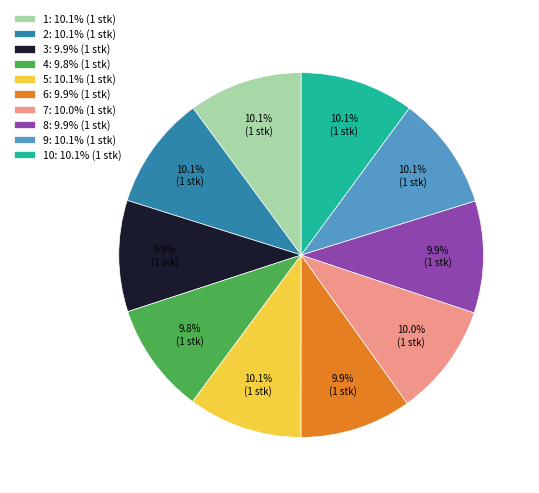

Is there any slice that represents more than half of the pie?

No